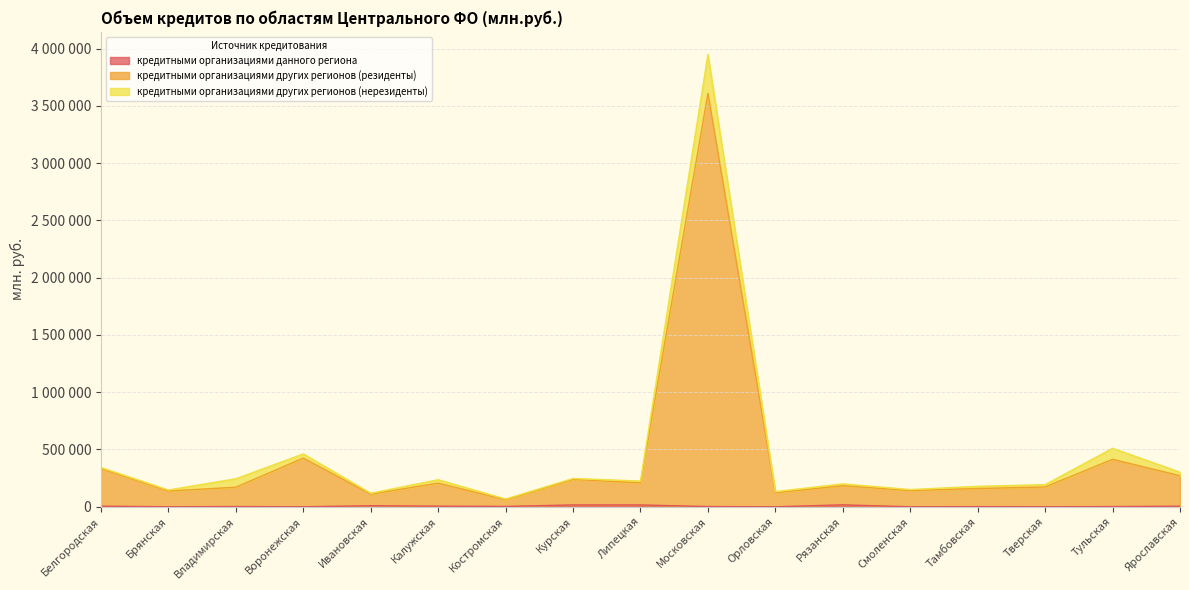

Between Смоленская and Рязанская, which is larger?

Рязанская